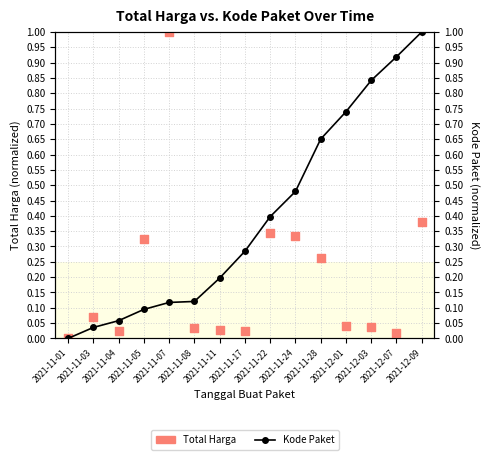

Is the value of Total Harga at 2021-11-22 greater than the value of Kode Paket at 2021-11-11?

Yes